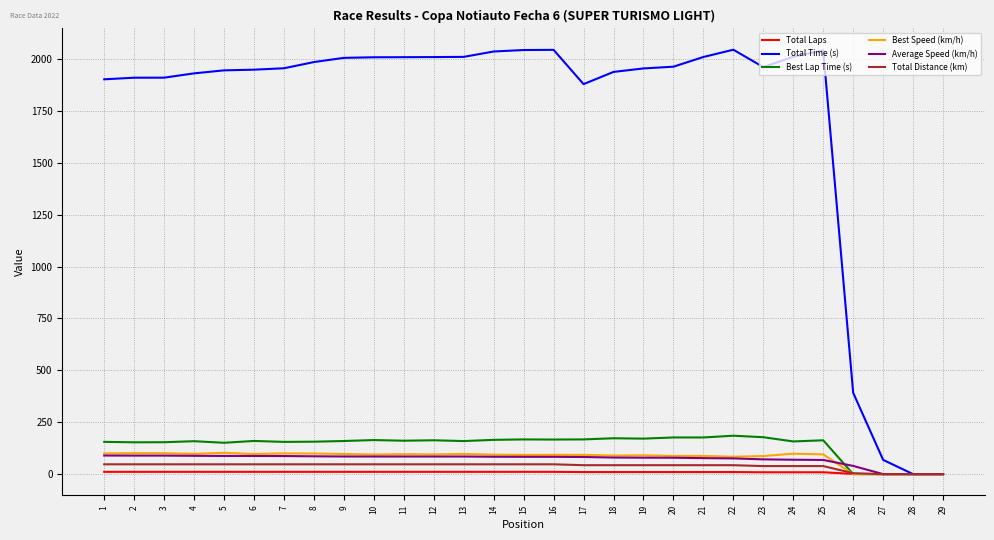

True or false: Best Speed (km/h) has a value of 17.6 at 20.

False